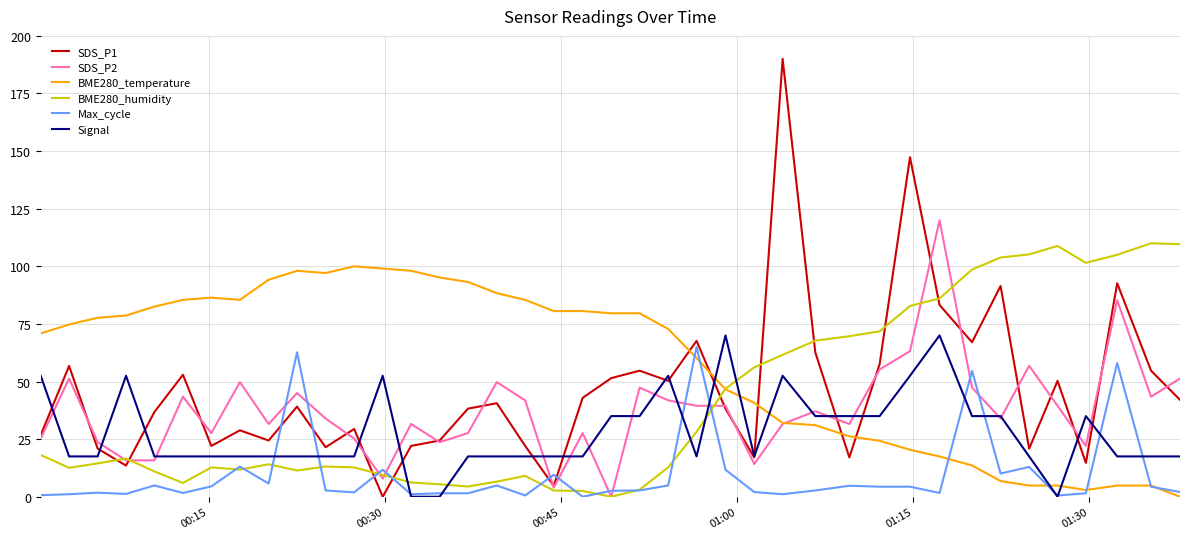

Which series has the widest spread of values?

SDS_P1